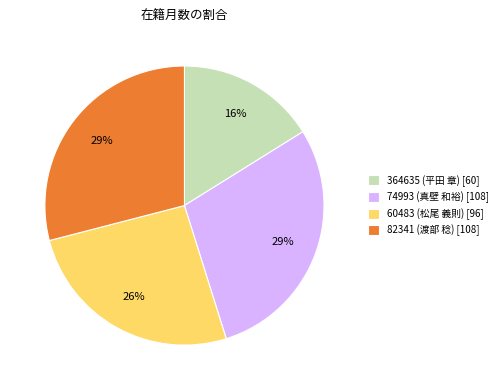

Combined, do 60483 (松尾 義則) and 364635 (平田 章) account for over 50%?

No